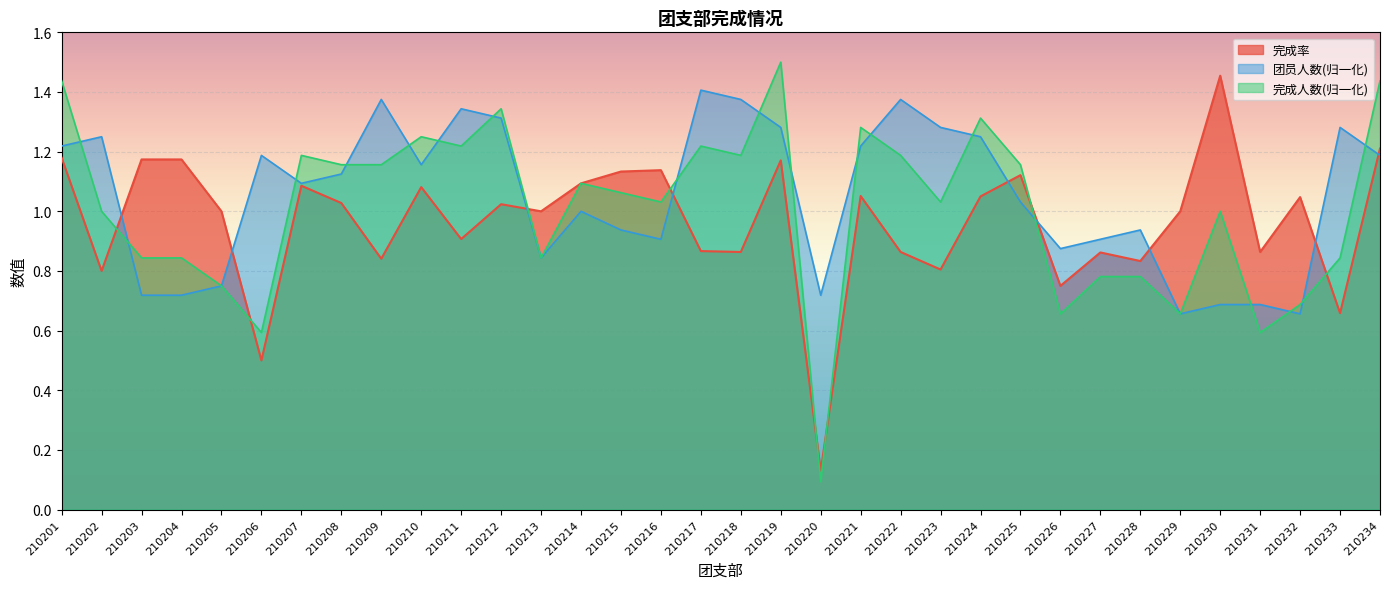

What are all the series names shown in the legend?

完成率, 团员人数(归一化), 完成人数(归一化)